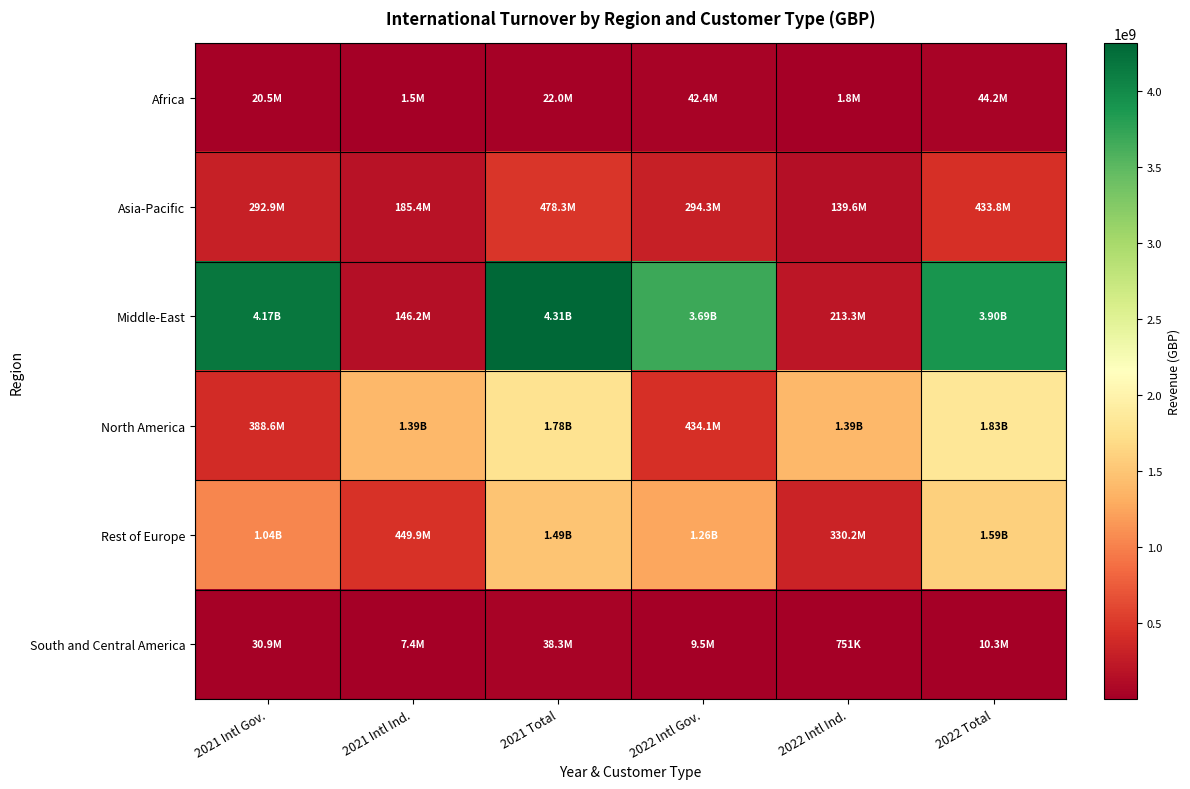

Reading left to right, what are all the values shown in this chart?

Africa: 2021 Intl Gov.=20496744.0	2021 Intl Ind.=1548025.1	2021 Total=22044769.1	2022 Intl Gov.=42350104.3	2022 Intl Ind.=1818819.2	2022 Total=44168923.5
Asia-Pacific: 2021 Intl Gov.=292900291.6	2021 Intl Ind.=185436692.8	2021 Total=478336984.4	2022 Intl Gov.=294258649.6	2022 Intl Ind.=139550968.5	2022 Total=433809618.1
Middle-East: 2021 Intl Gov.=4167354743.0	2021 Intl Ind.=146153606.9	2021 Total=4313508349.9	2022 Intl Gov.=3687778120.3	2022 Intl Ind.=213326008.8	2022 Total=3901104129.1
North America: 2021 Intl Gov.=388553090.1	2021 Intl Ind.=1392223463.7	2021 Total=1780776553.8	2022 Intl Gov.=434059947.3	2022 Intl Ind.=1392661967.3	2022 Total=1826721914.6
Rest of Europe: 2021 Intl Gov.=1037813877.9	2021 Intl Ind.=449868443.9	2021 Total=1487682321.9	2022 Intl Gov.=1261627095.1	2022 Intl Ind.=330242536.6	2022 Total=1591869631.7
South and Central America: 2021 Intl Gov.=30929901.0	2021 Intl Ind.=7408071.1	2021 Total=38337972.1	2022 Intl Gov.=9524409.7	2022 Intl Ind.=751000.9	2022 Total=10275410.6